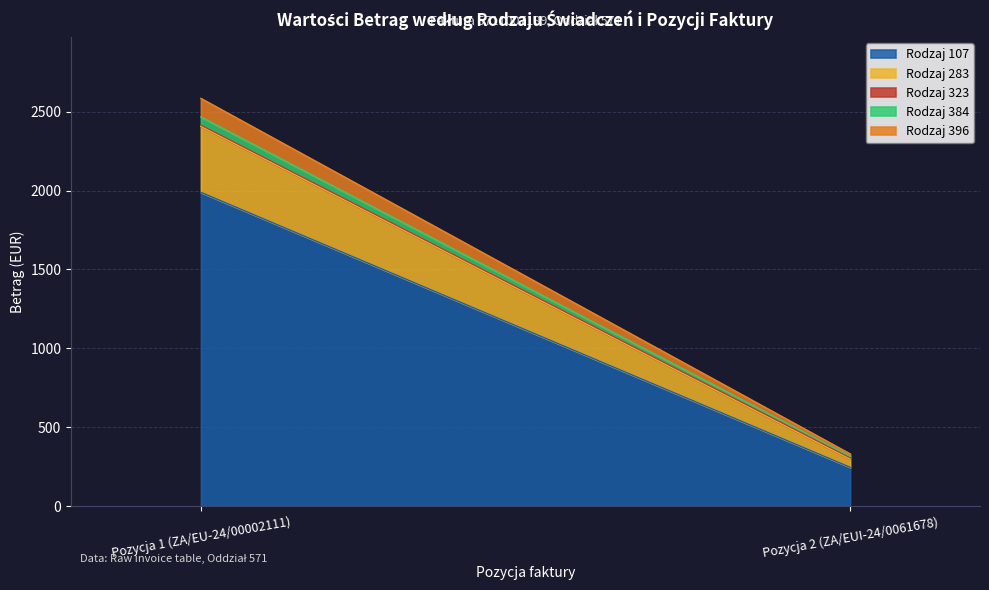

Read the Betrag_283 value at Pozycja 1 (ZA/EU-24/00002111).

417.7